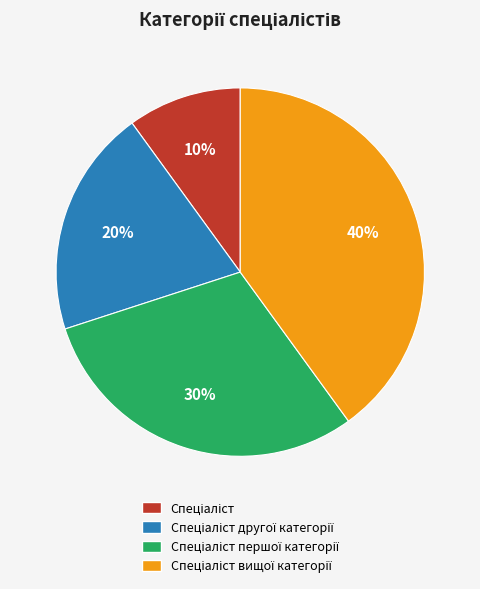

To the nearest percent, what is the average slice percentage?

25%